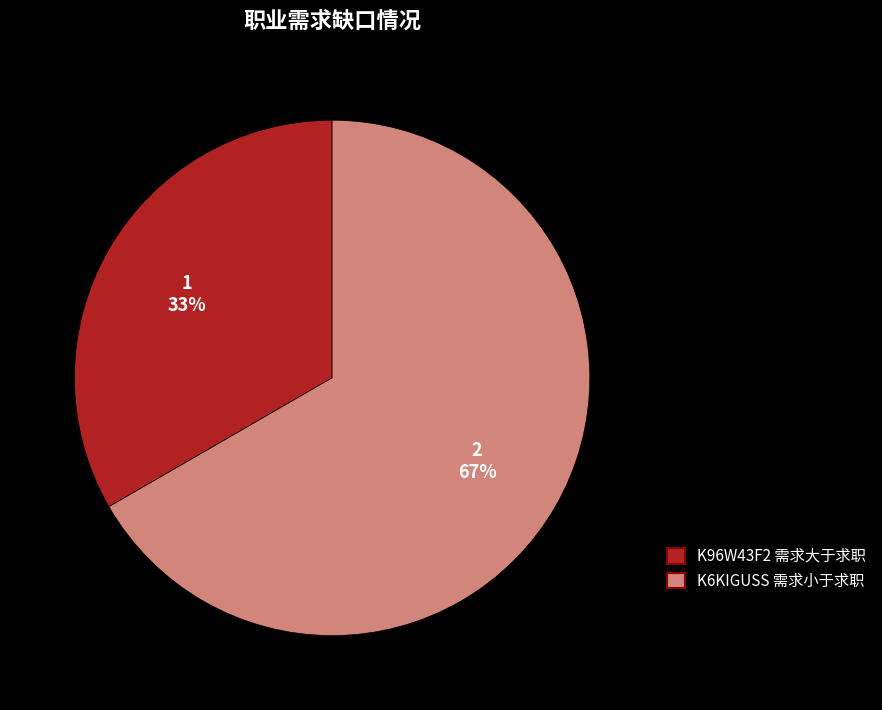

Is there a majority slice in this chart?

Yes